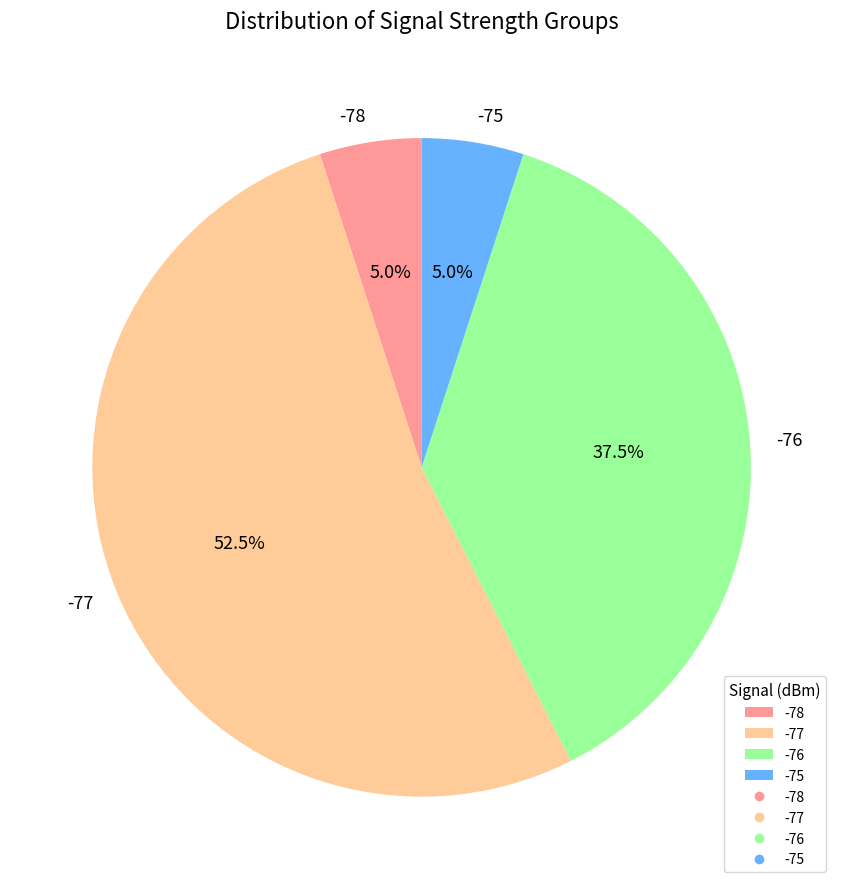

What percentage do -77 and -76 together represent?

90.0%